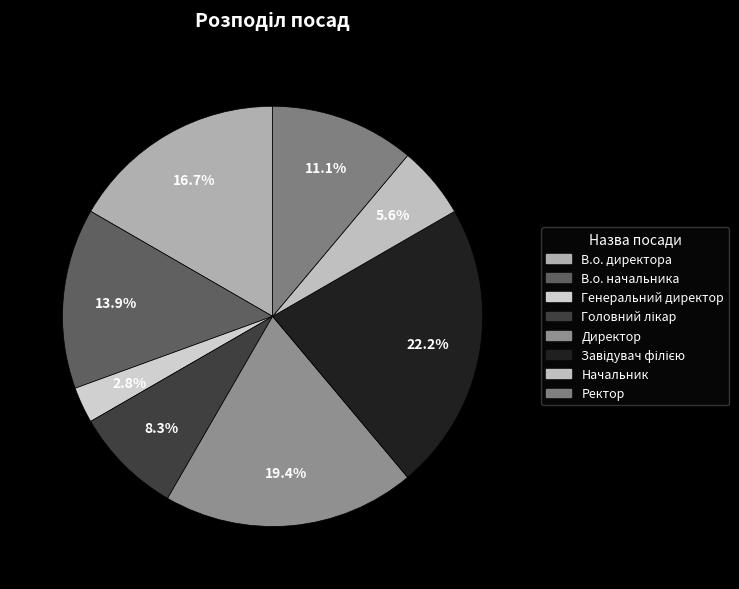

To the nearest percent, what portion does Начальник represent?

6%